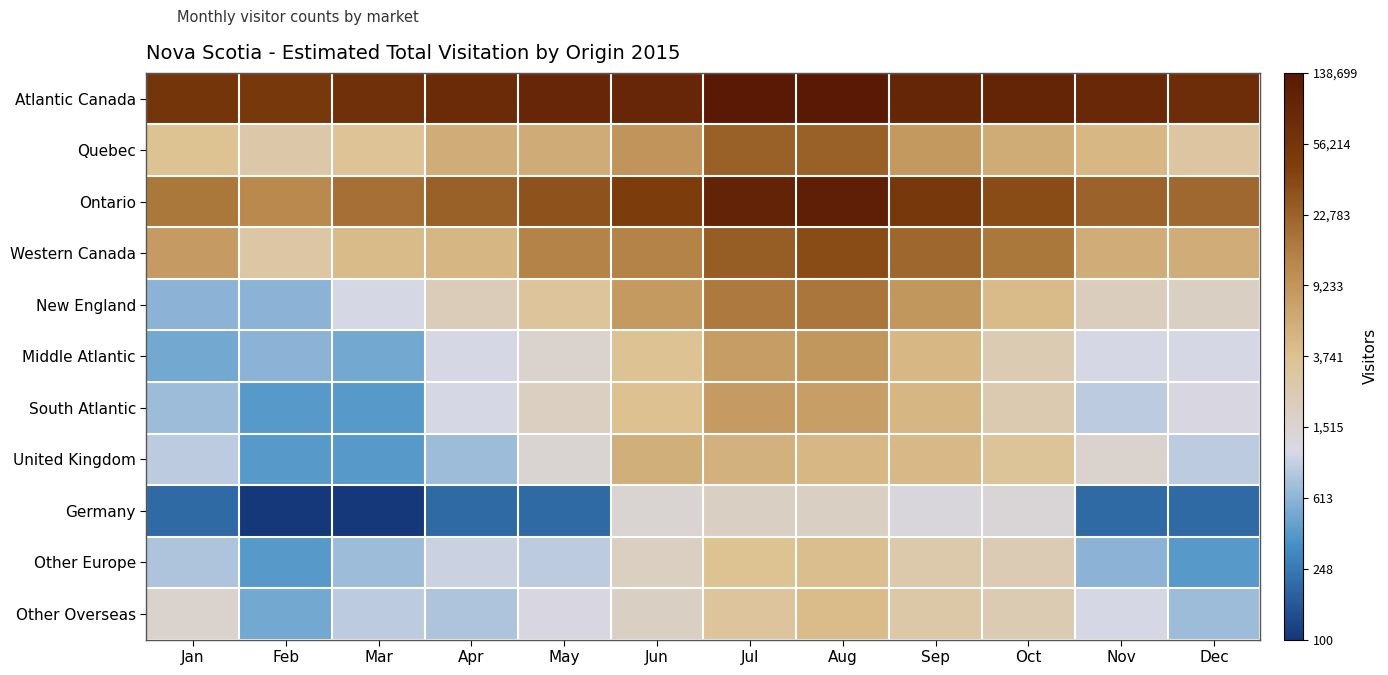

Which has a higher value, Oct or Jun?

Oct